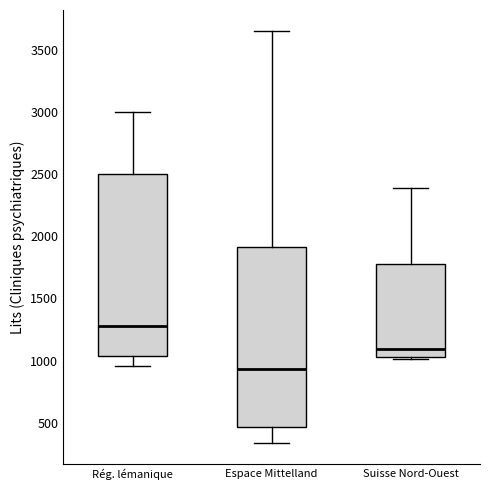

Reading left to right, read every box against the y-axis: the position of its median line, the range the box covers, and the ends of its whiskers. The values are not printed on the chart, so give them approximately, as read against the axis.

Rég. lémanique: median 1250, box 1050 to 2500, whiskers 950 to 3000
Espace Mittelland: median 950, box 450 to 1900, whiskers 350 to 3650
Suisse Nord-Ouest: median 1100, box 1050 to 1800, whiskers 1000 to 2400